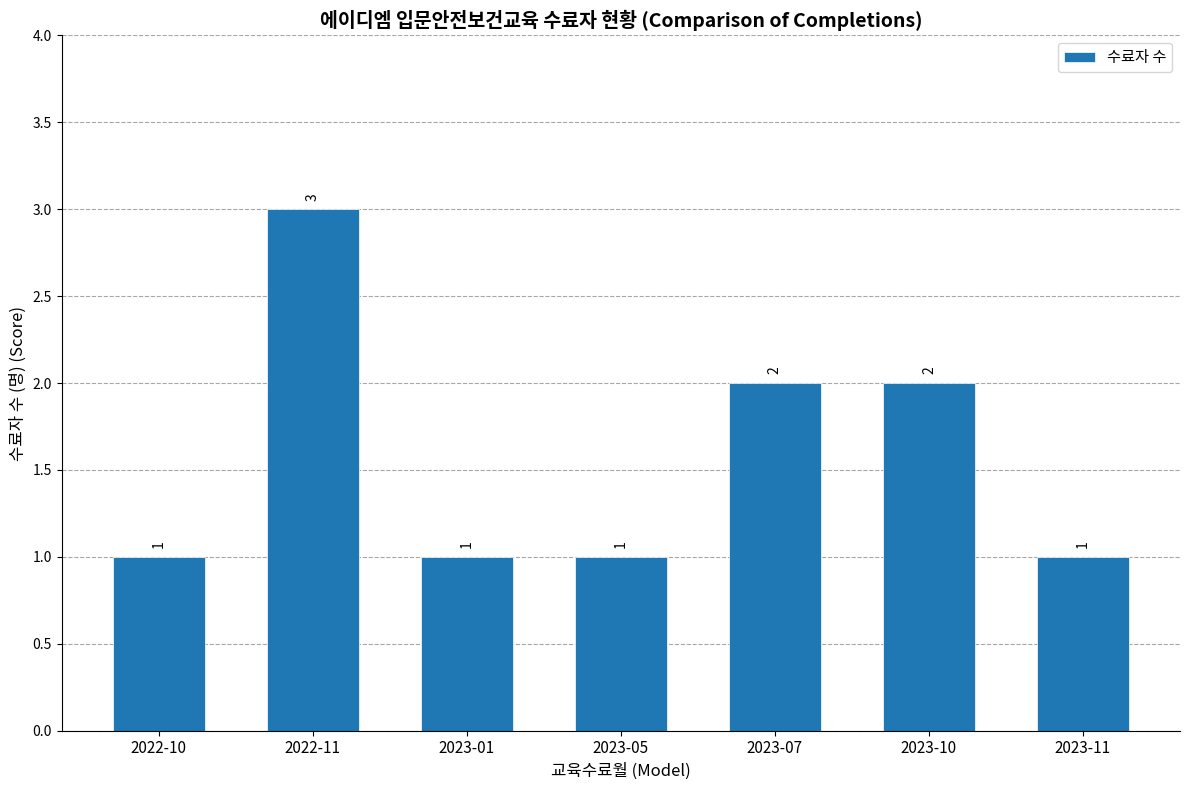

What is the label of the 7th bar from the right?

2022-10